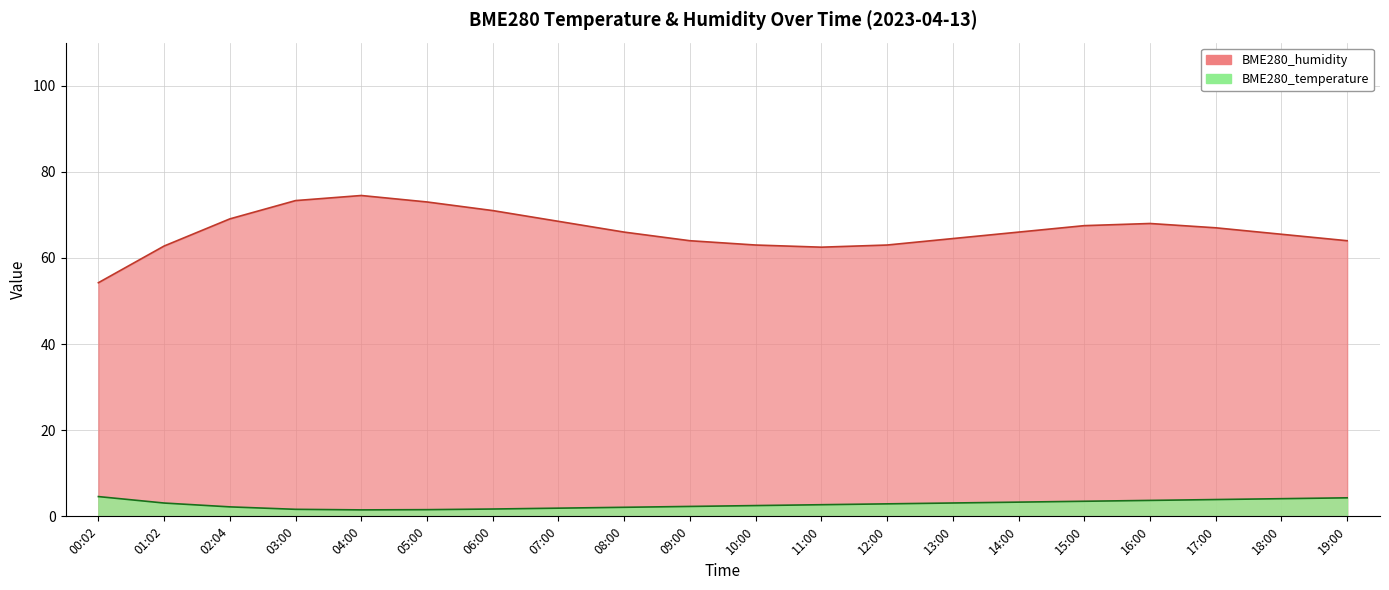

How many series are shown in this chart?

2